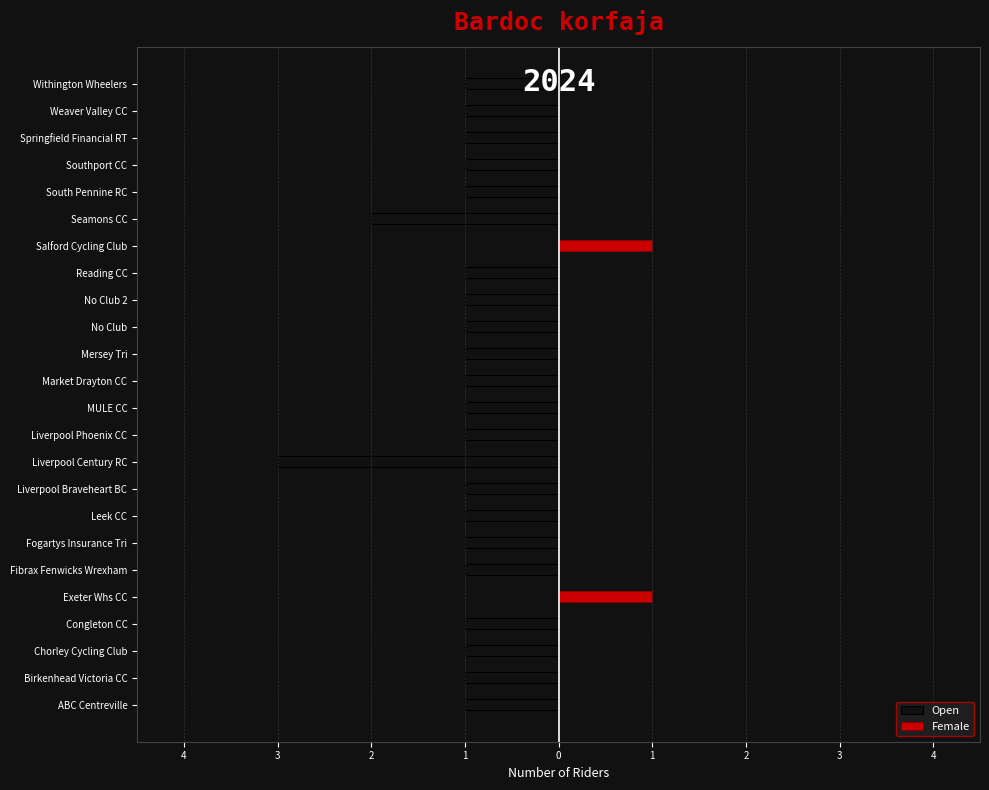

True or false: Female has a value of 1 at Reading CC.

False